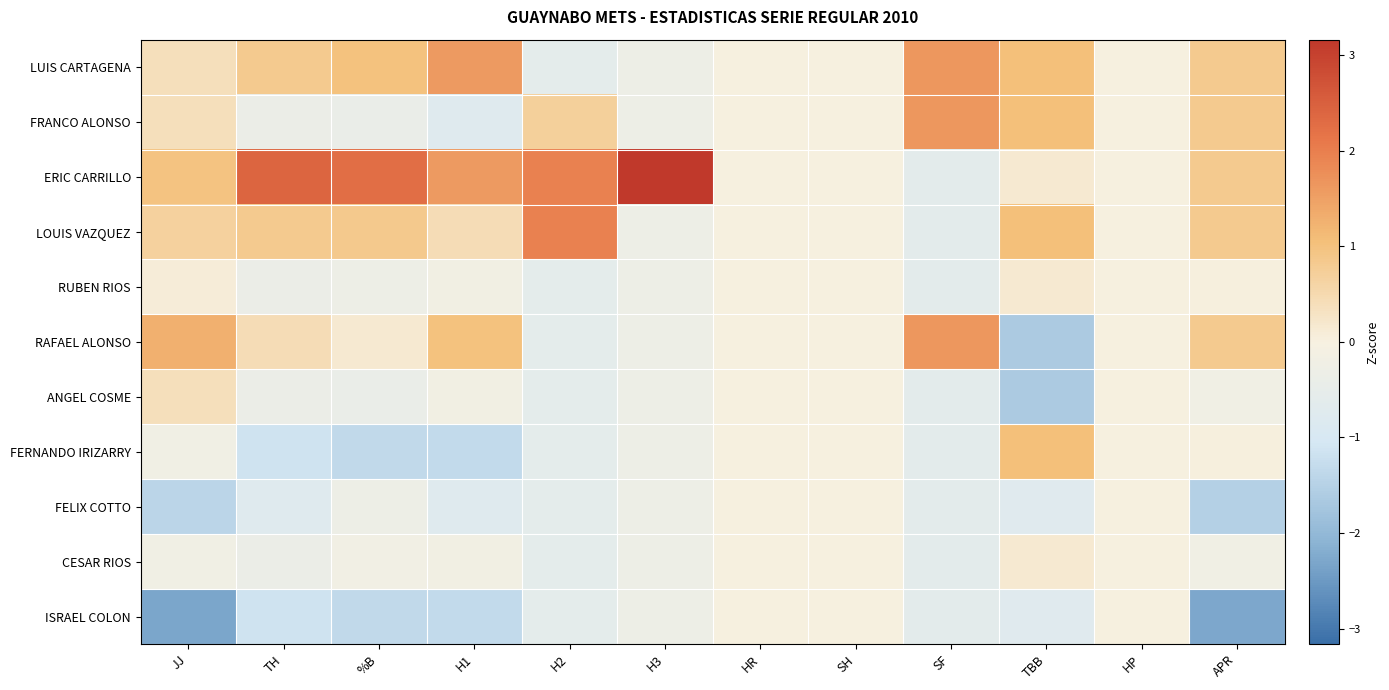

Which label corresponds to the largest value in the chart?

H3